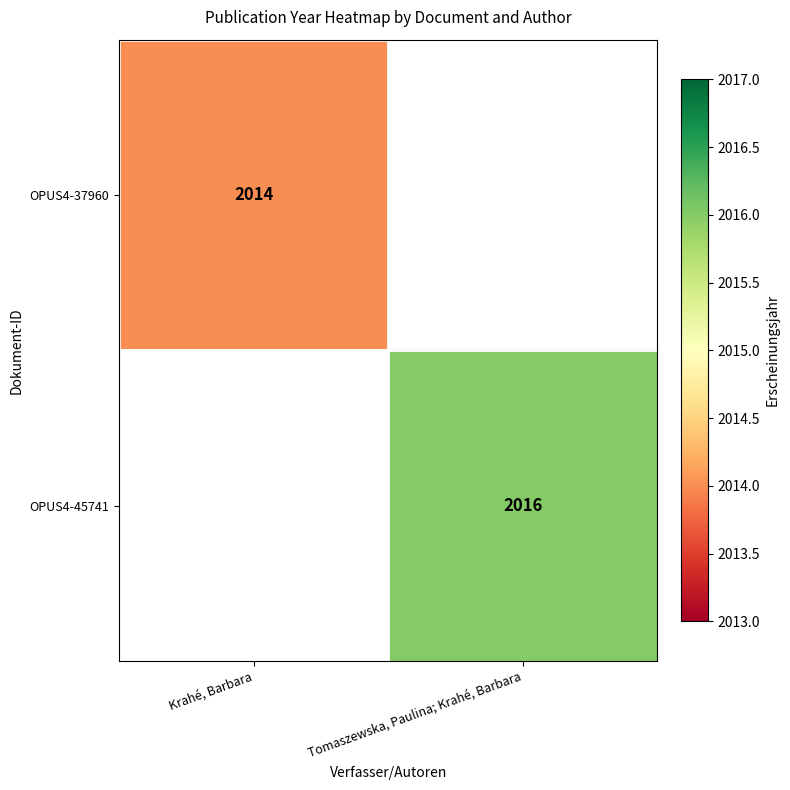

Is the value of OPUS4-37960 at Krahé, Barbara greater than the value of OPUS4-45741 at Tomaszewska, Paulina; Krahé, Barbara?

No